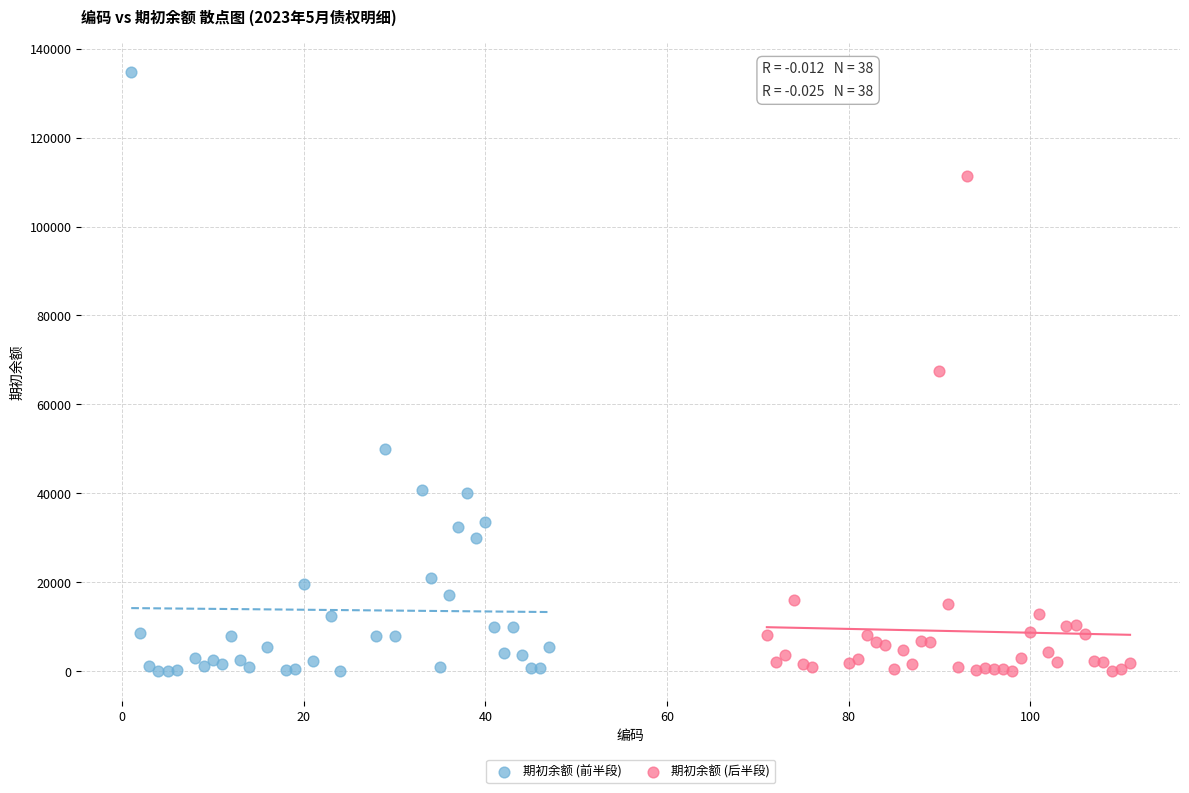

Which series has the largest Y range (max minus min)?

期初余额 (前半段)